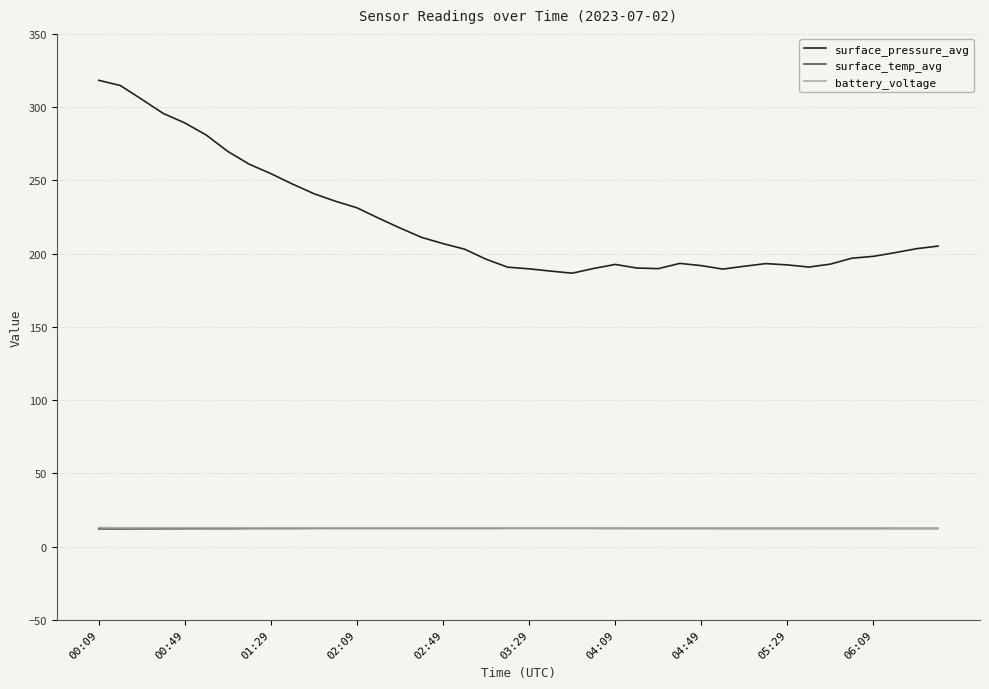

True or false: battery_voltage and surface_pressure_avg cross at least once.

False